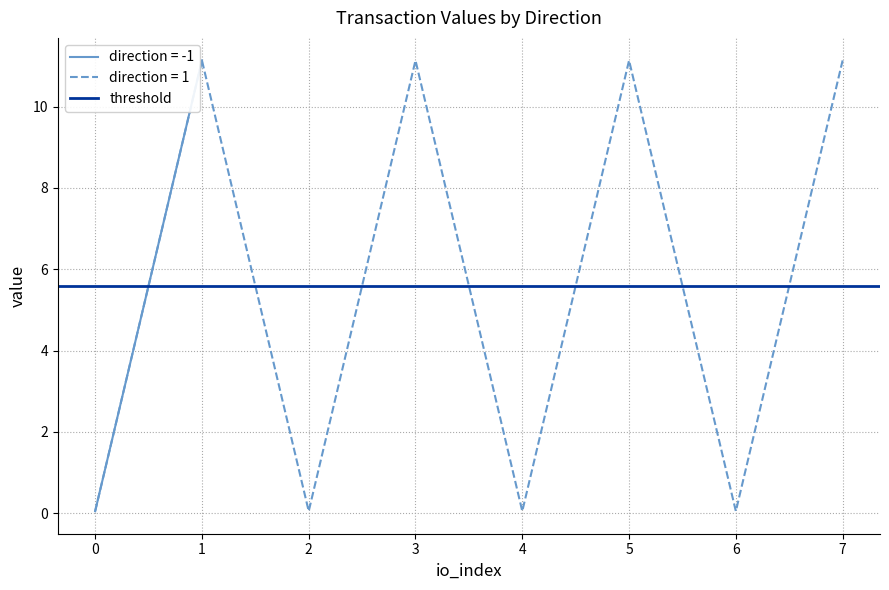

The value of direction = 1 at 5 is 11.1. True or false?

True